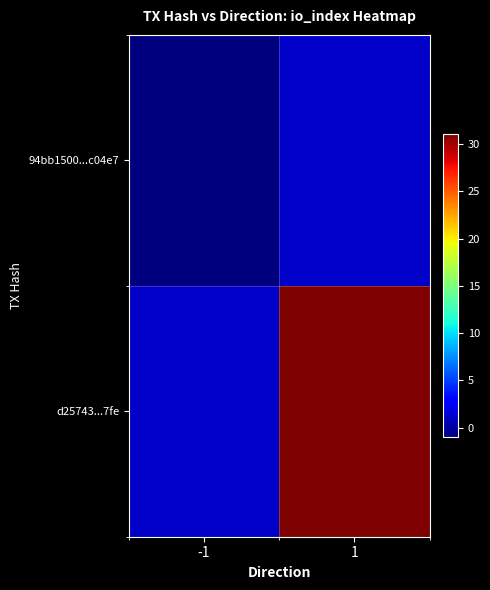

Which label corresponds to the largest value in the chart?

1